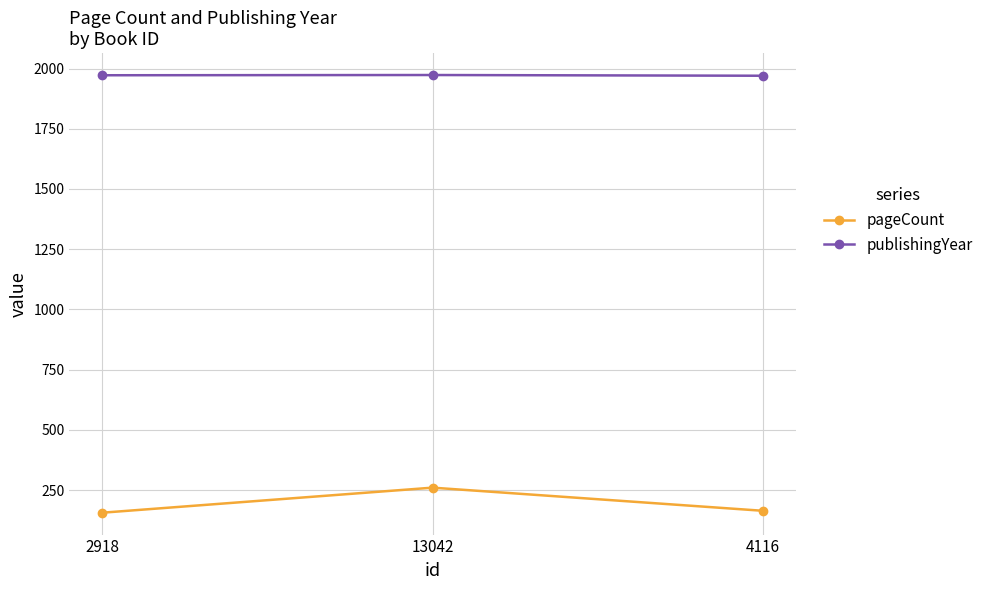

Is this an area chart (filled region under the line)?

No